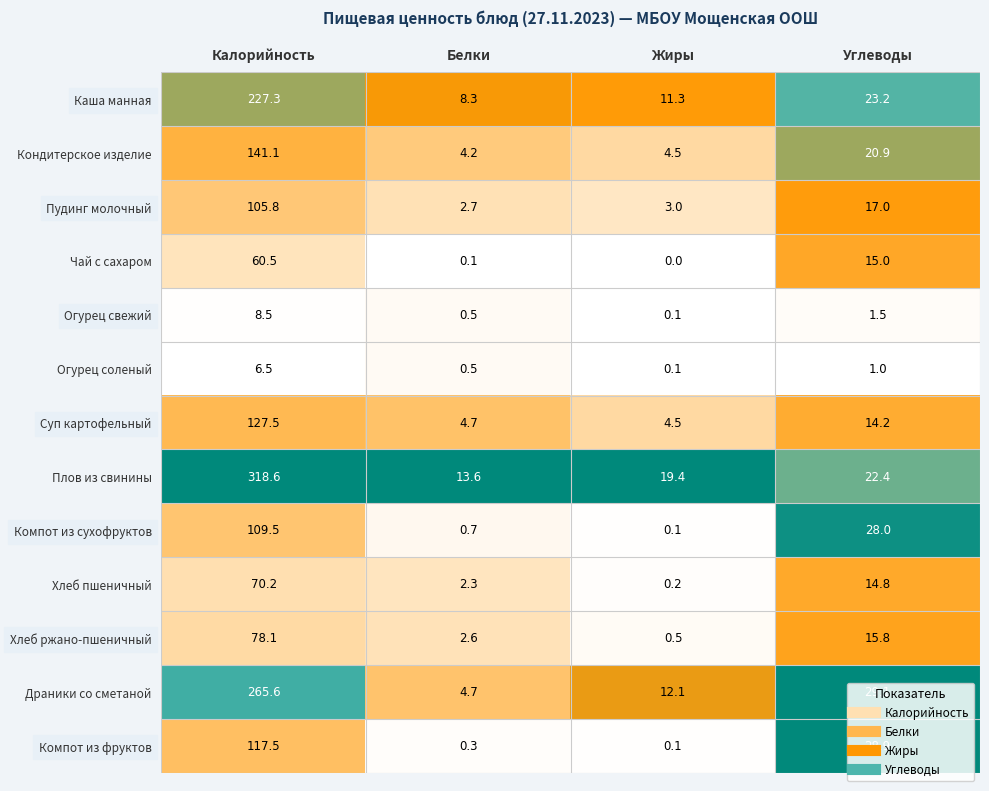

The value of Суп картофельный at Жиры is 4.5. True or false?

True